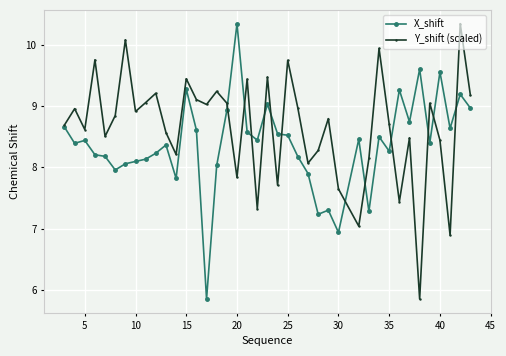

How many lines are shown in the chart?

2